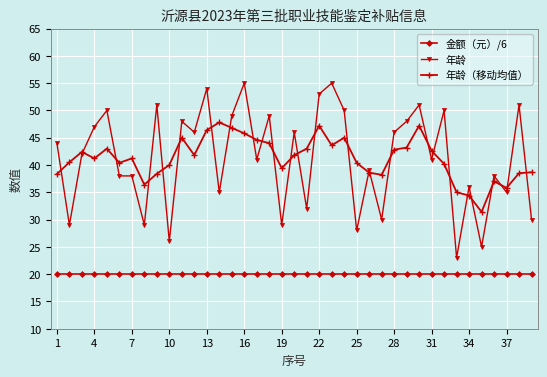

Which series has the largest range (max minus min)?

年龄